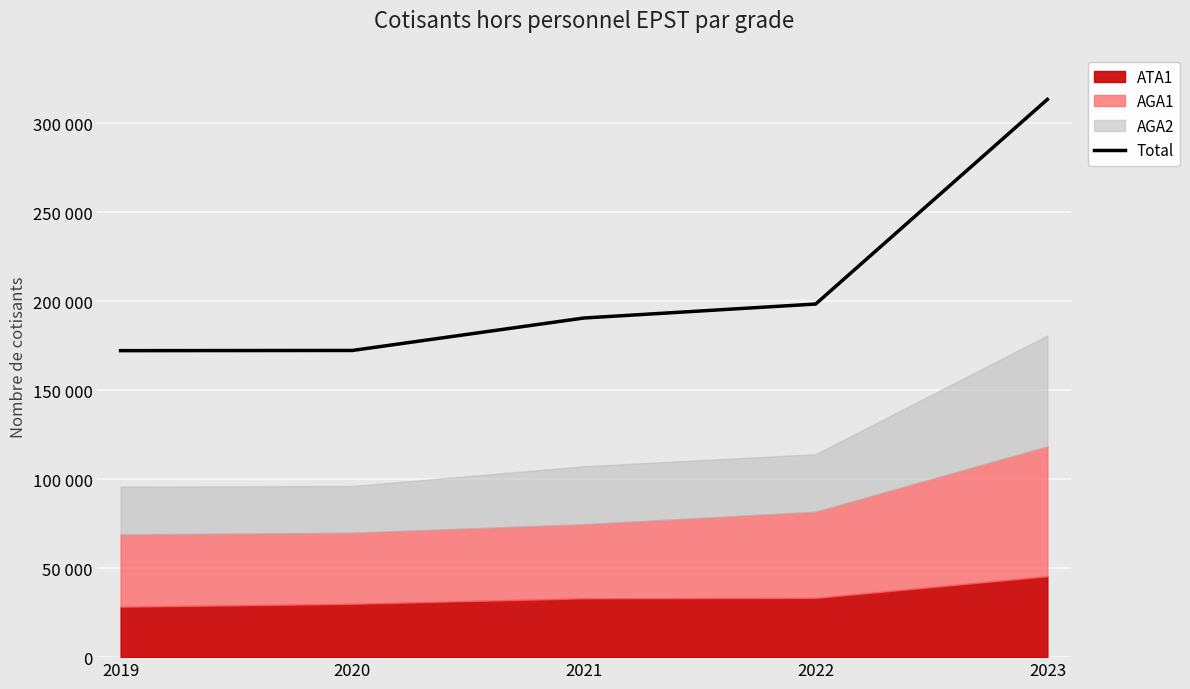

The value at 2020 is 172304. True or false?

True